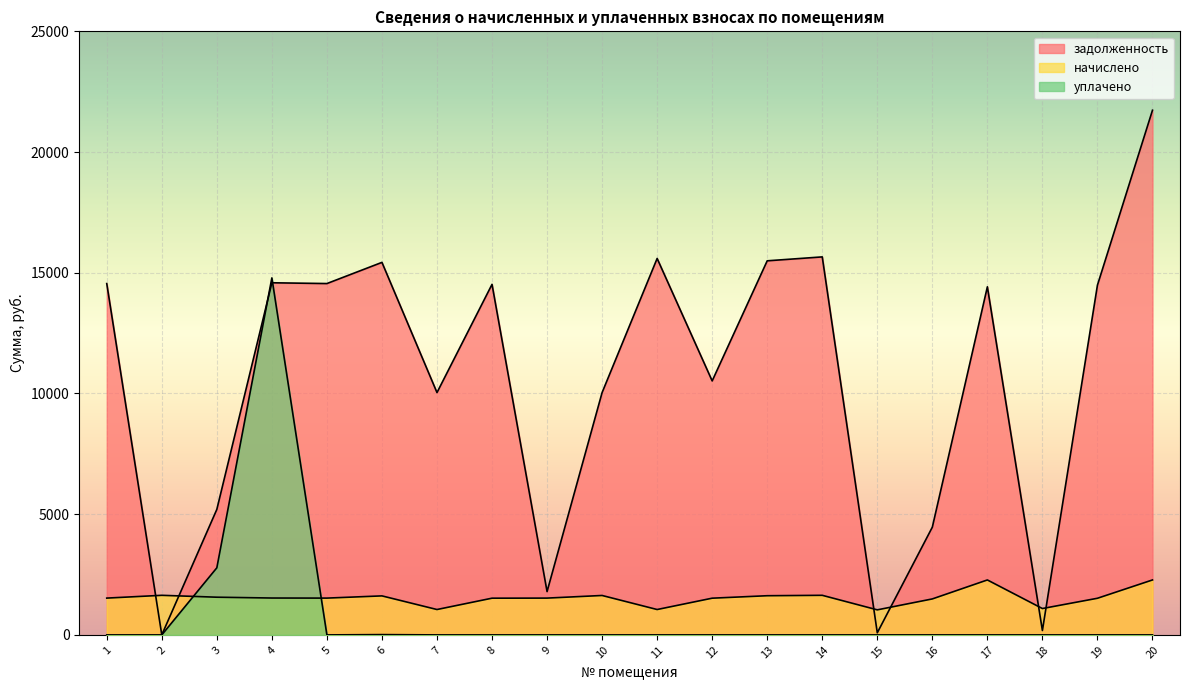

What is the difference between the second highest and minimum values in the начислено series?

1238.3